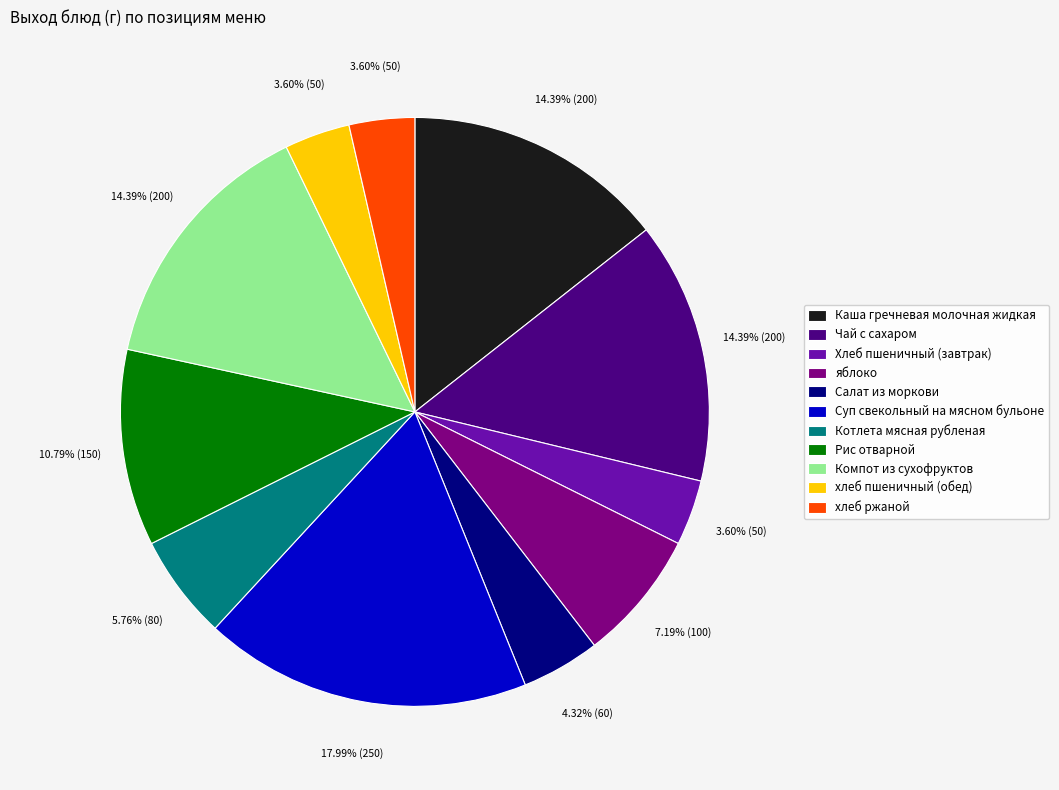

To the nearest percent, what portion does яблоко represent?

7%